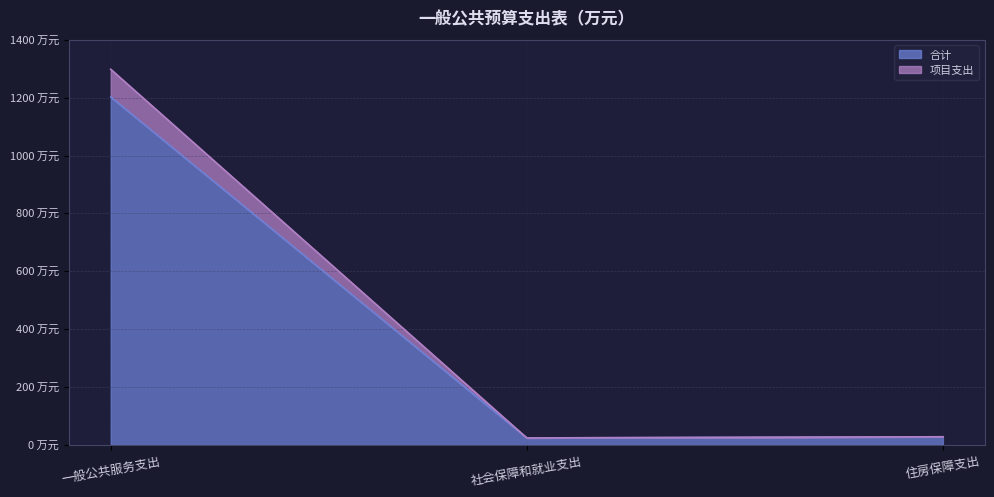

What are all the series names shown in the legend?

合计, 项目支出